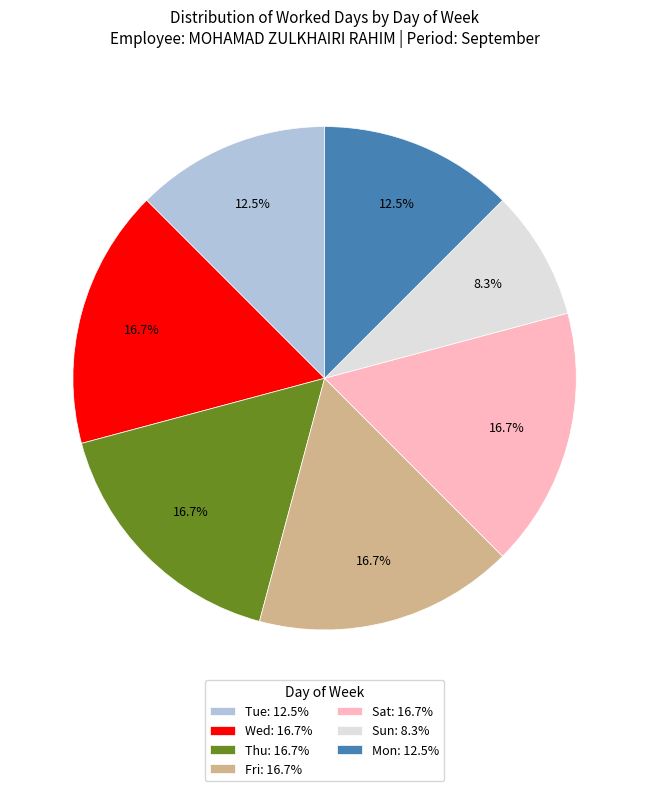

What is the smallest slice in the pie chart?

Sun: 8.3%